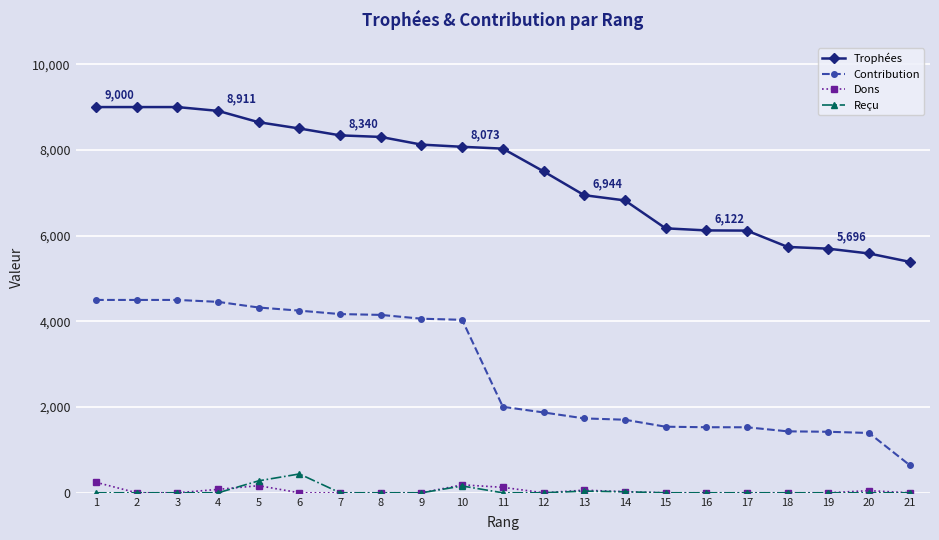

The value of Contribution at 4 is 4455. True or false?

True